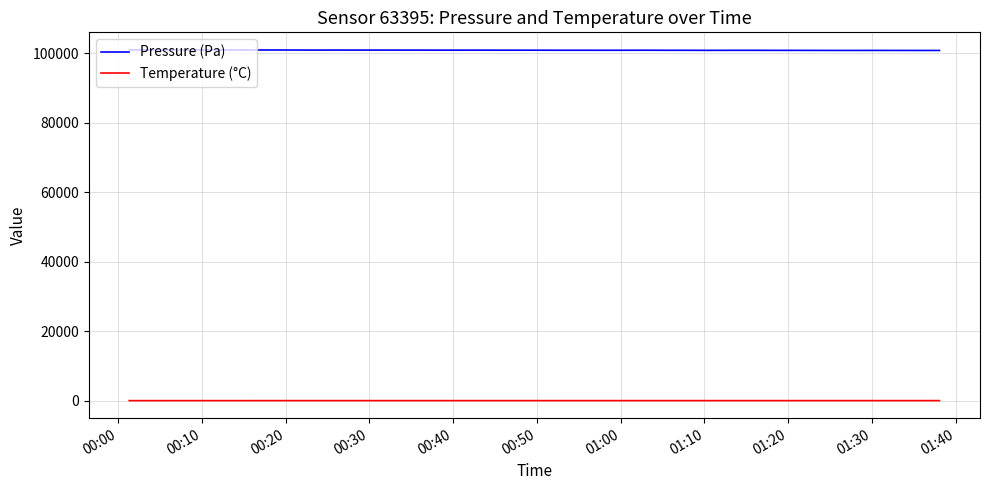

How many categories are shown in the chart?

40